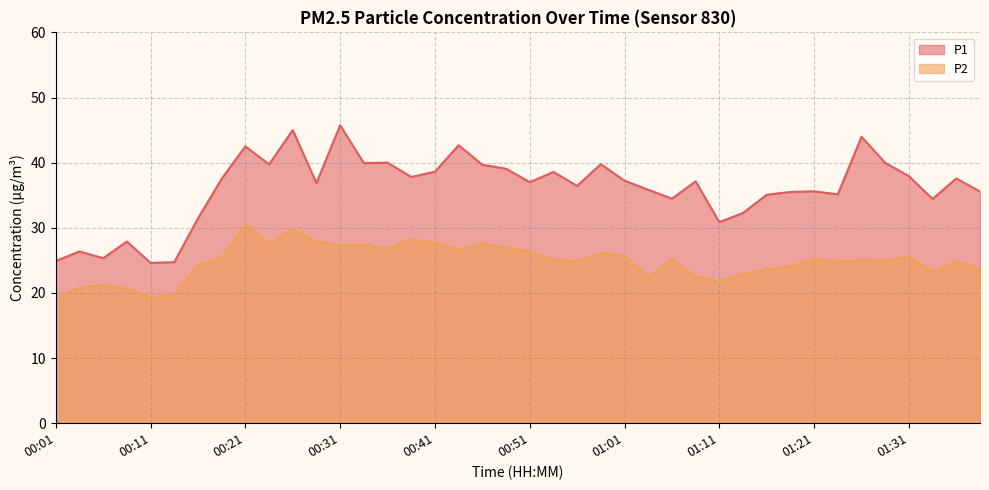

Where is the first local maximum for P2?

00:06